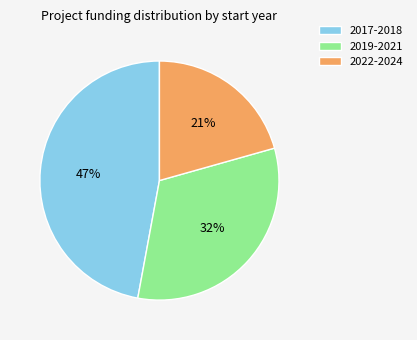

Between 2019-2021 and 2017-2018, which is larger?

2017-2018